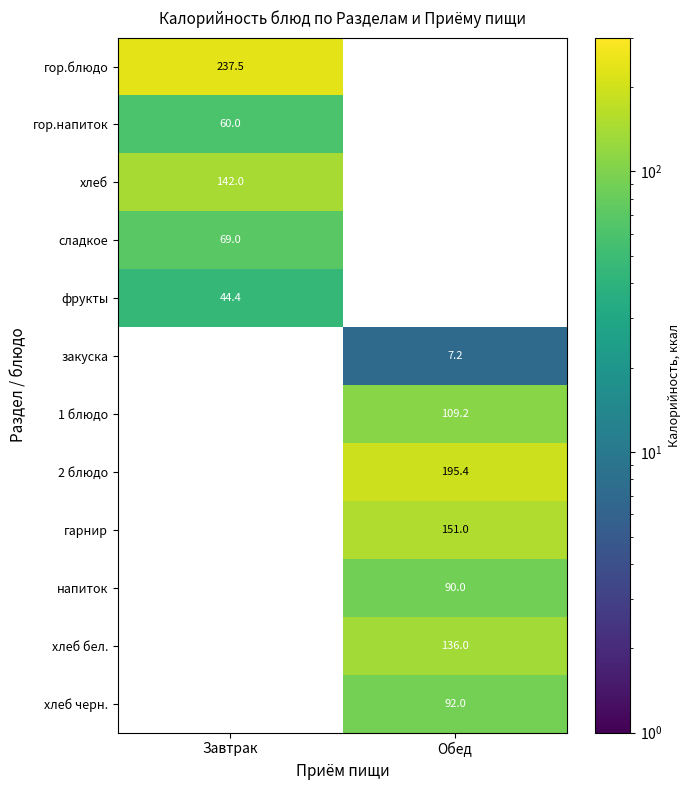

Between Завтрак and Обед, which is larger?

Обед